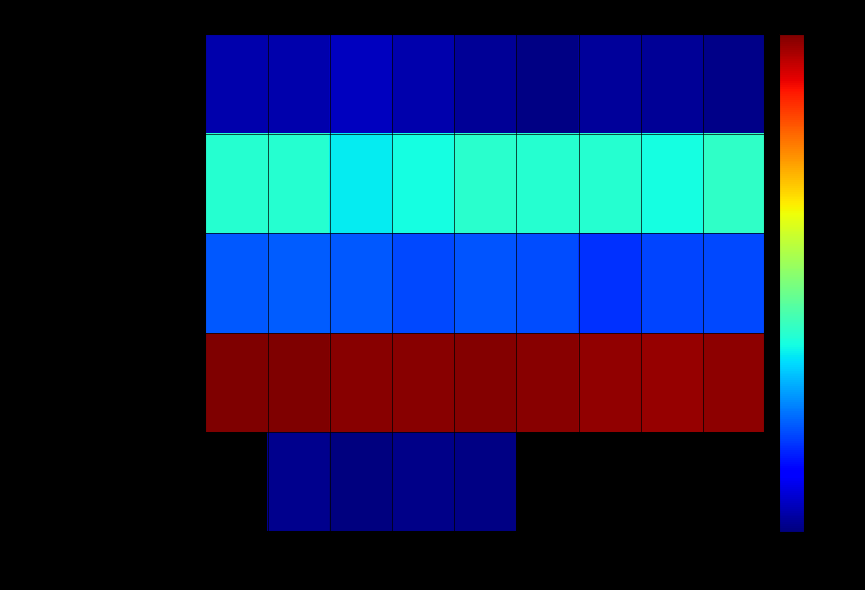

Which has a higher value, 2014 or 2016?

2016